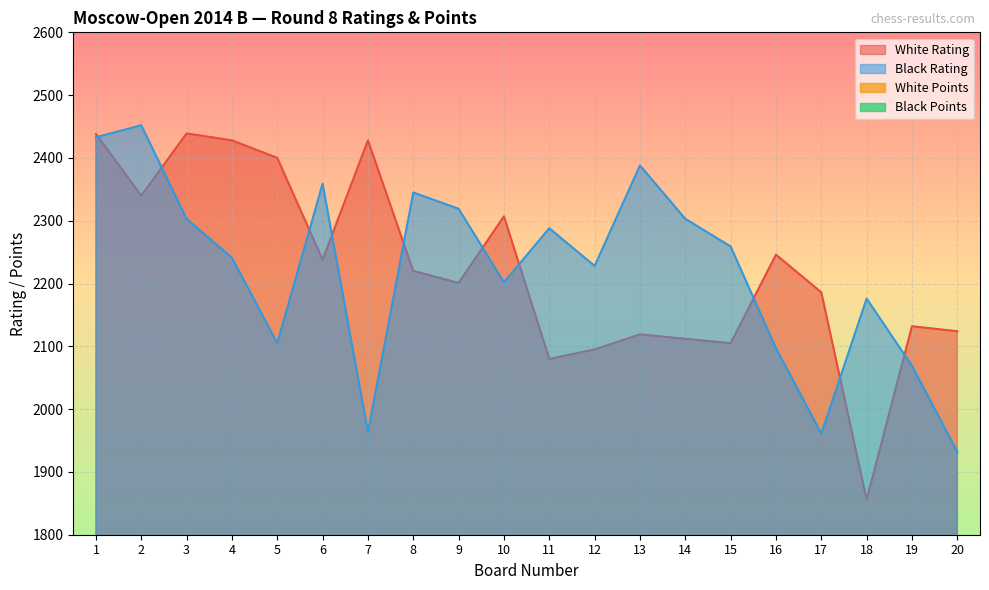

True or false: Black Points and White Rating cross at least once.

False